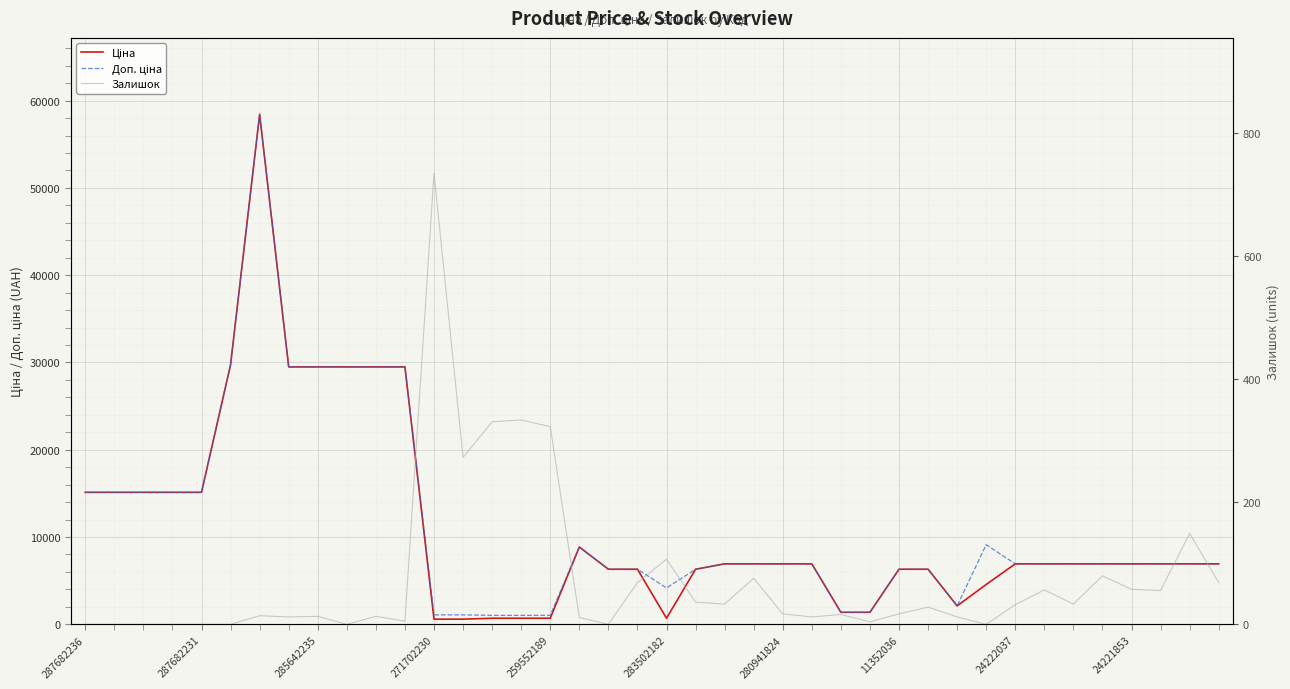

The Ціна series shows 15120.0 at 287682231. True or false?

True